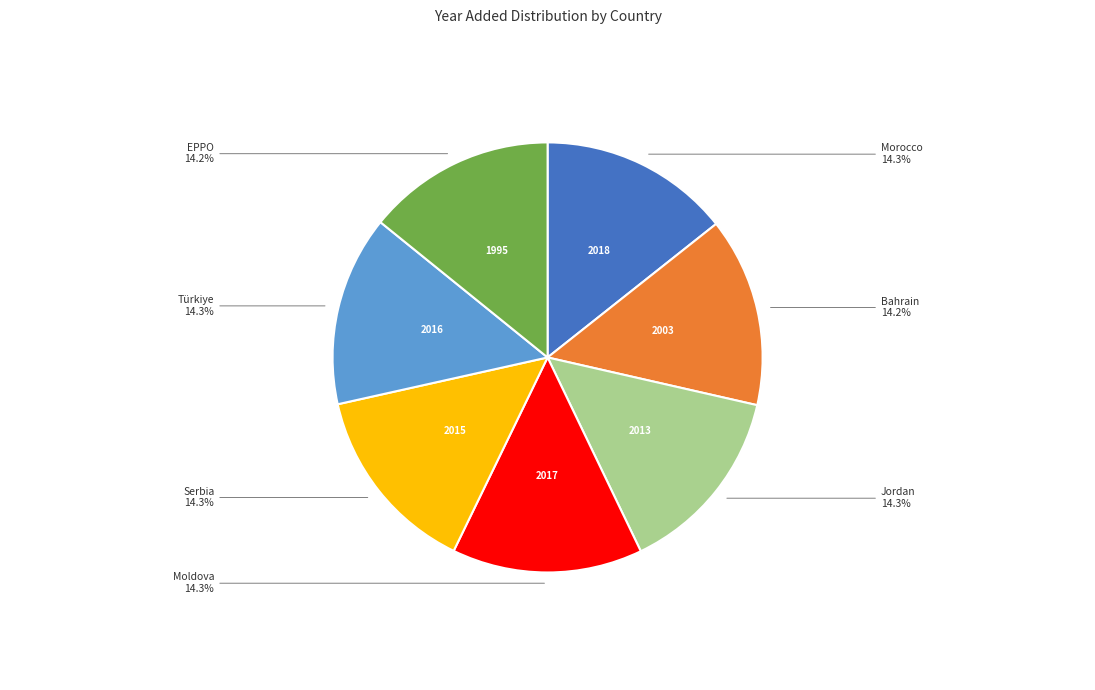

Does any single category account for the majority?

No